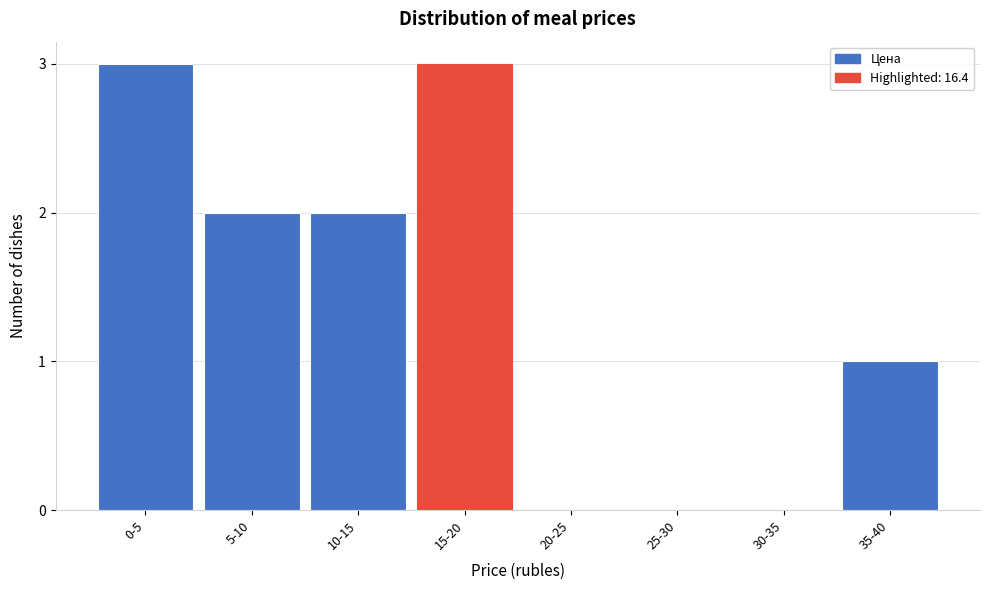

Reading left to right, list all the values displayed in this chart.

0-5=3	5-10=2	10-15=2	15-20=3	20-25=0	25-30=0	30-35=0	35-40=1